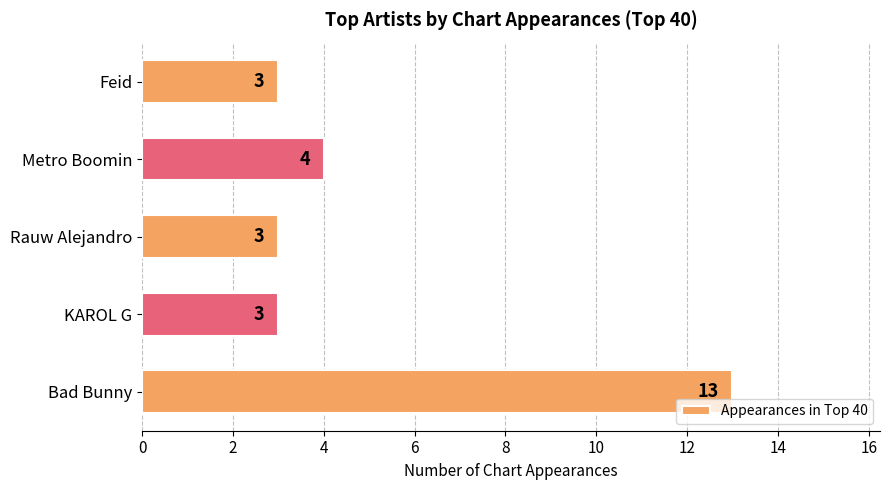

The chart shows a value of 1 at Rauw Alejandro. True or false?

False